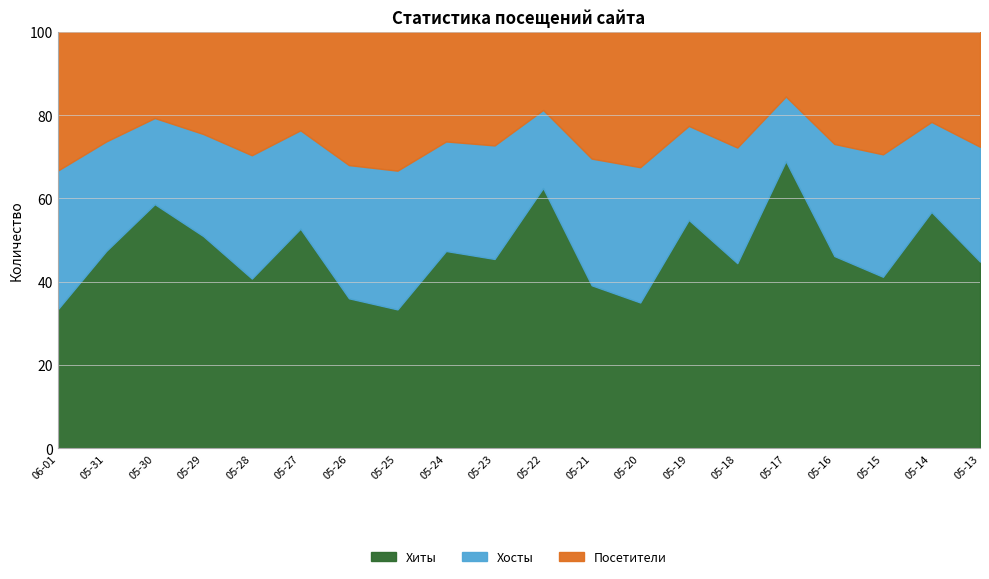

Is the value of Хосты at 2024-05-26 greater than the value of Посетители at 2024-05-24?

Yes